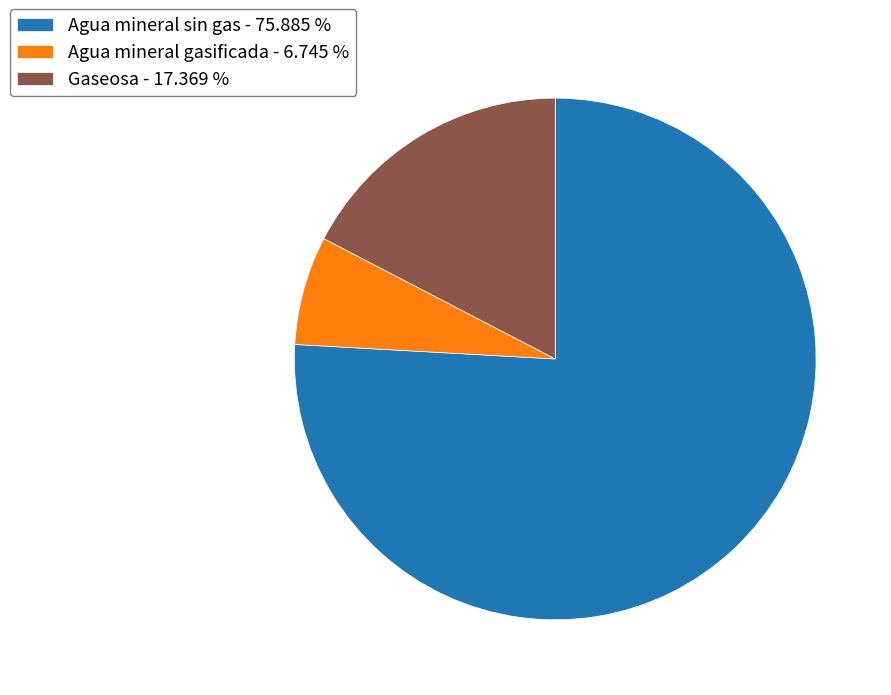

Rank the categories by value from lowest to highest.

Agua mineral gasificada, Gaseosa, Agua mineral sin gas